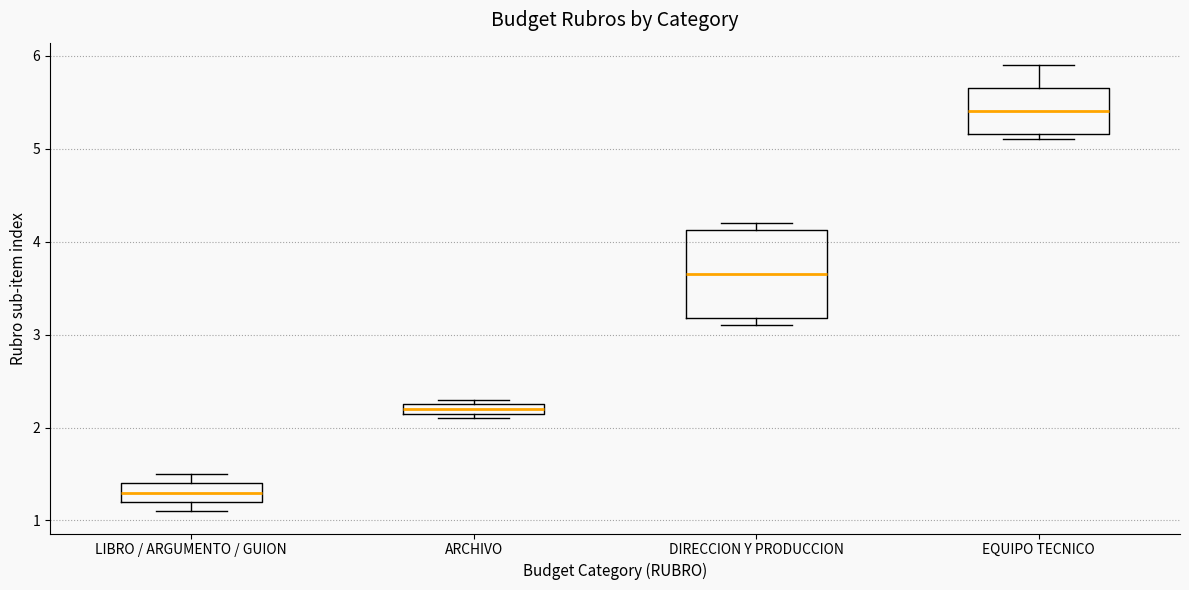

Which box is the tallest, from its lower edge to its upper edge?

DIRECCION Y PRODUCCION